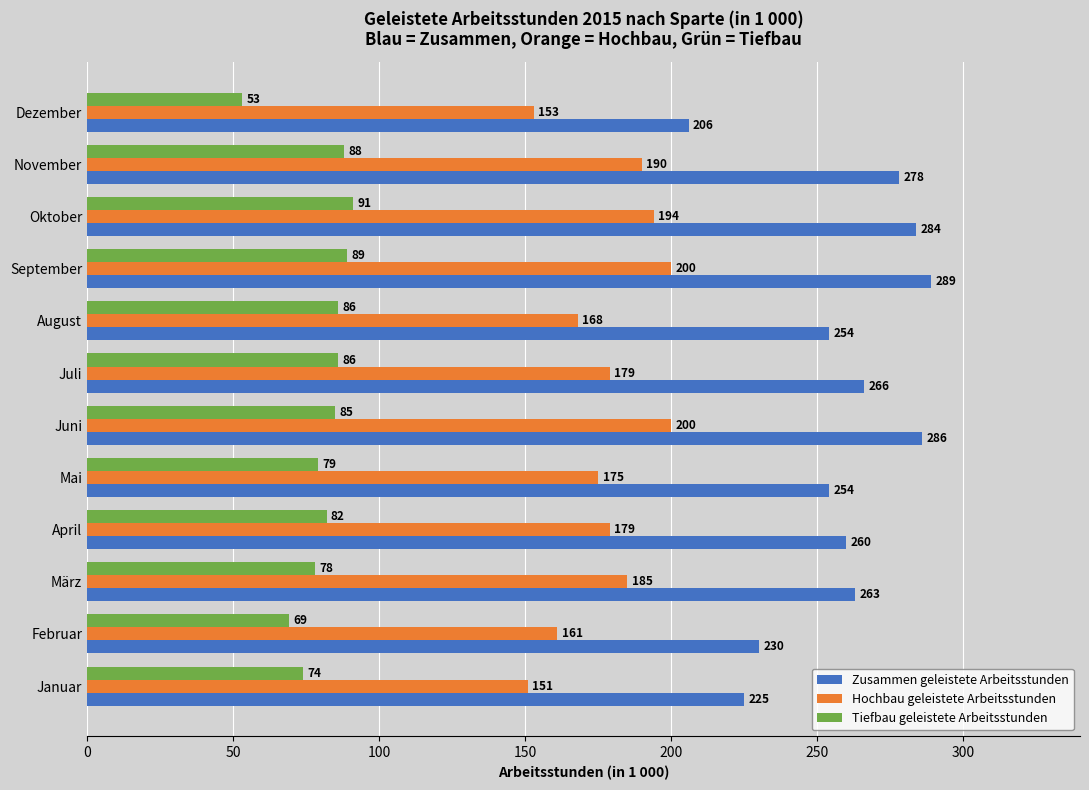

How many series are shown in this chart?

3